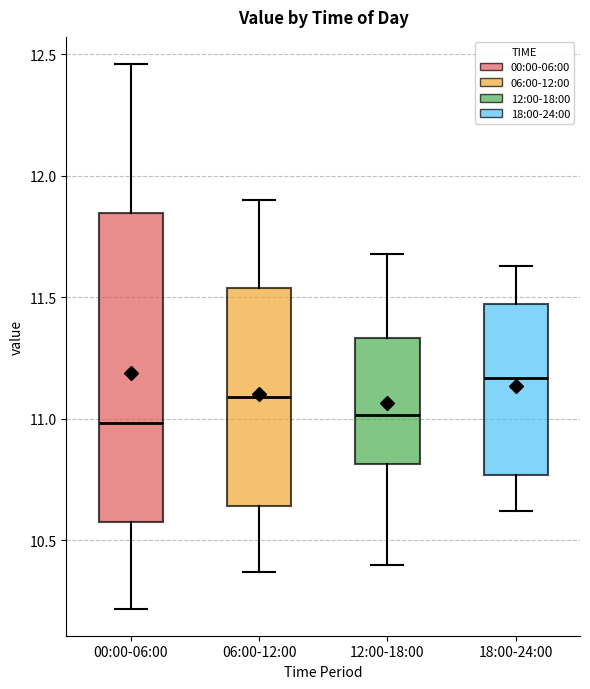

Where is the lower edge of the box for 18:00-24:00 on the y-axis? The values are not printed on the chart, so give them approximately, as read against the axis.

10.75